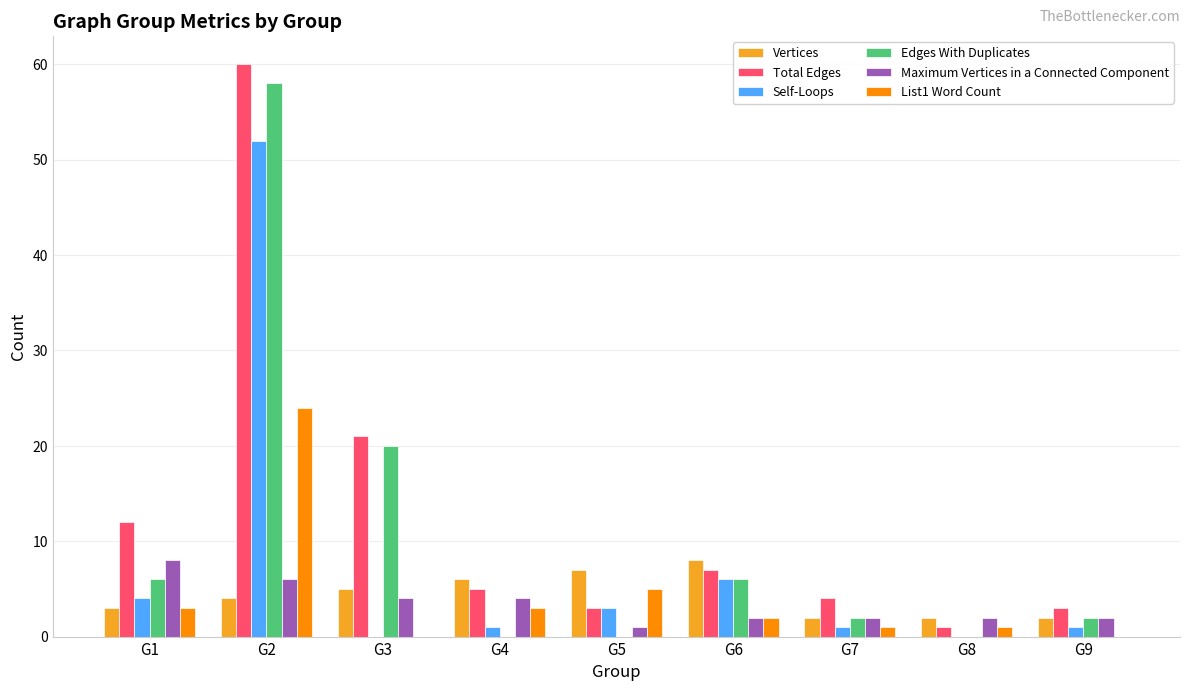

Which category has the highest value in the List1 Word Count series?

G2